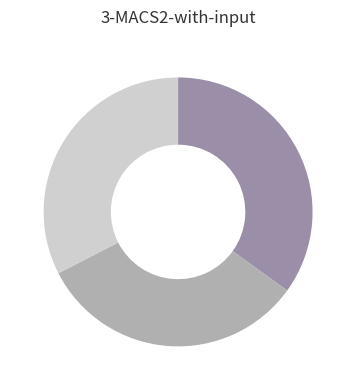

Does any single category account for the majority?

No